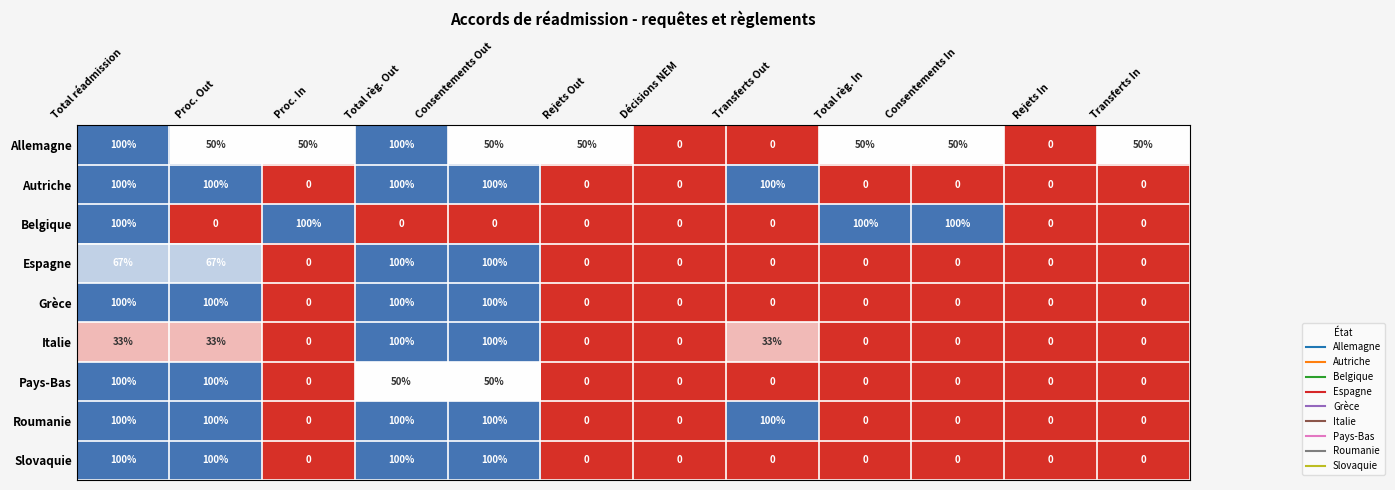

The Espagne series shows 51 at Rejets In. True or false?

False